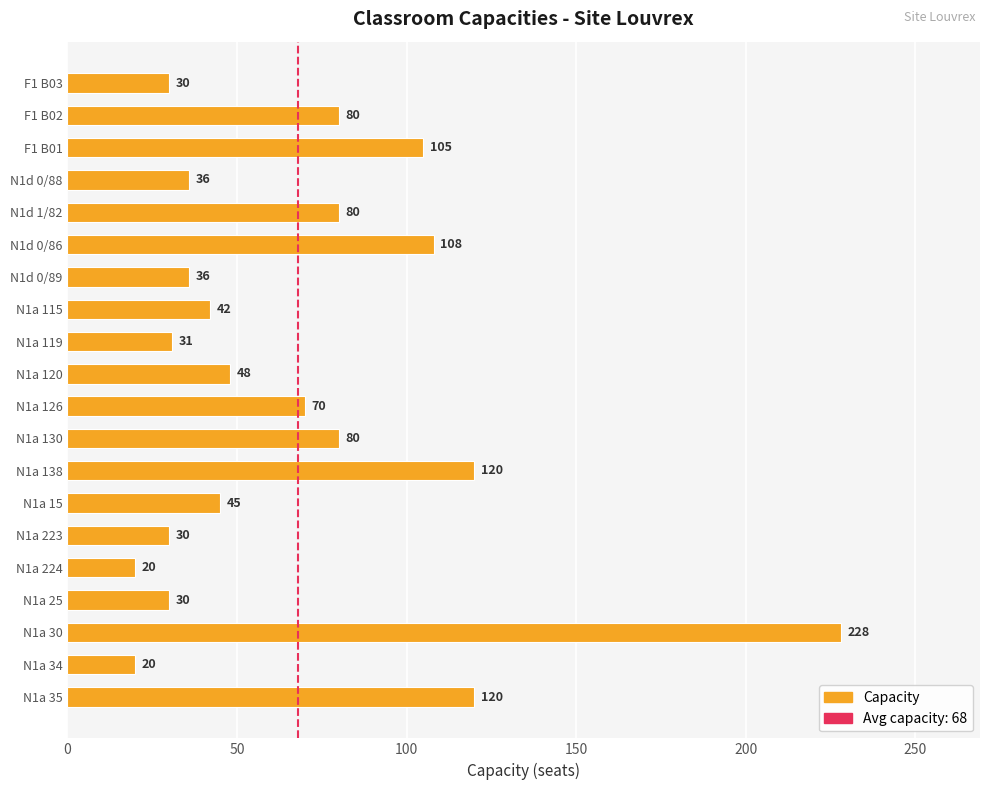

Reading bottom to top, transcribe all the data shown in this chart.

120	20	228	30	20	30	45	120	80	70	48	31	42	36	108	80	36	105	80	30